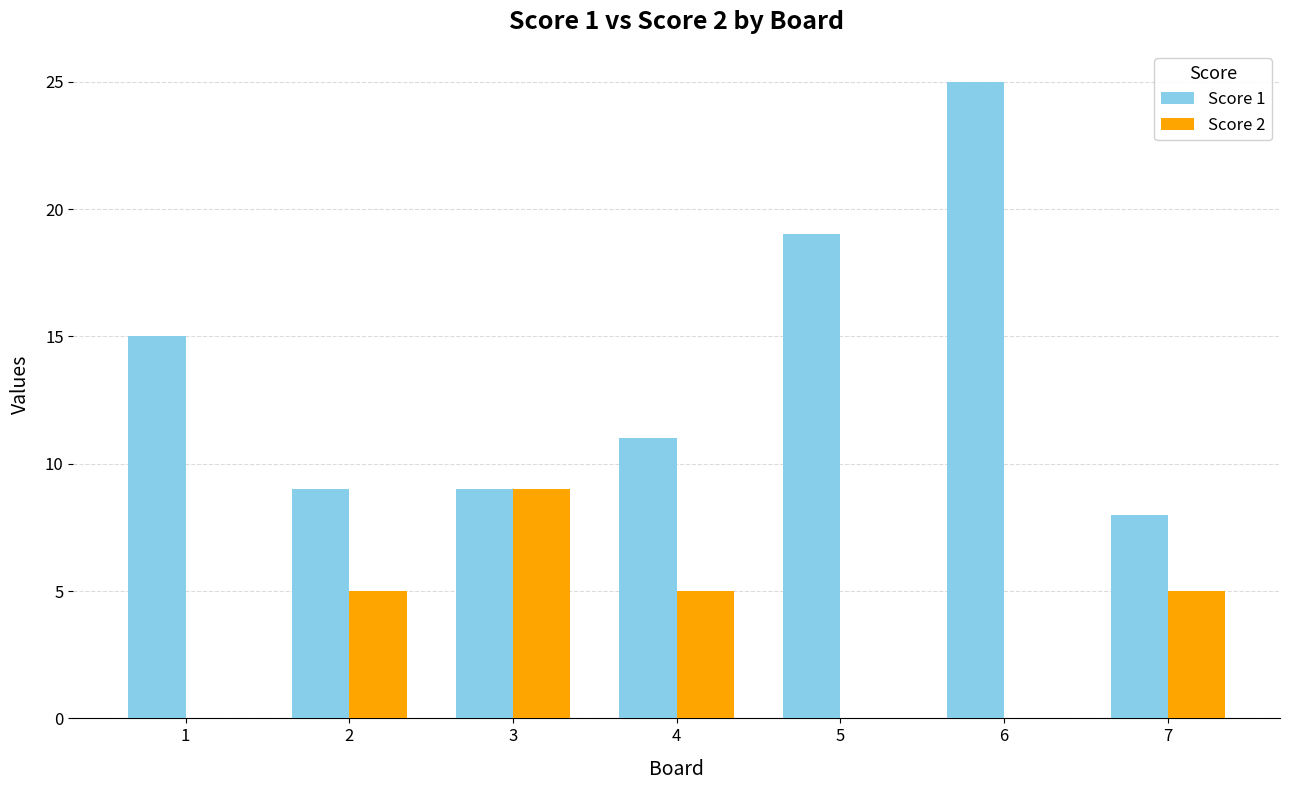

The value of Score 1 at 3 is 2. True or false?

False